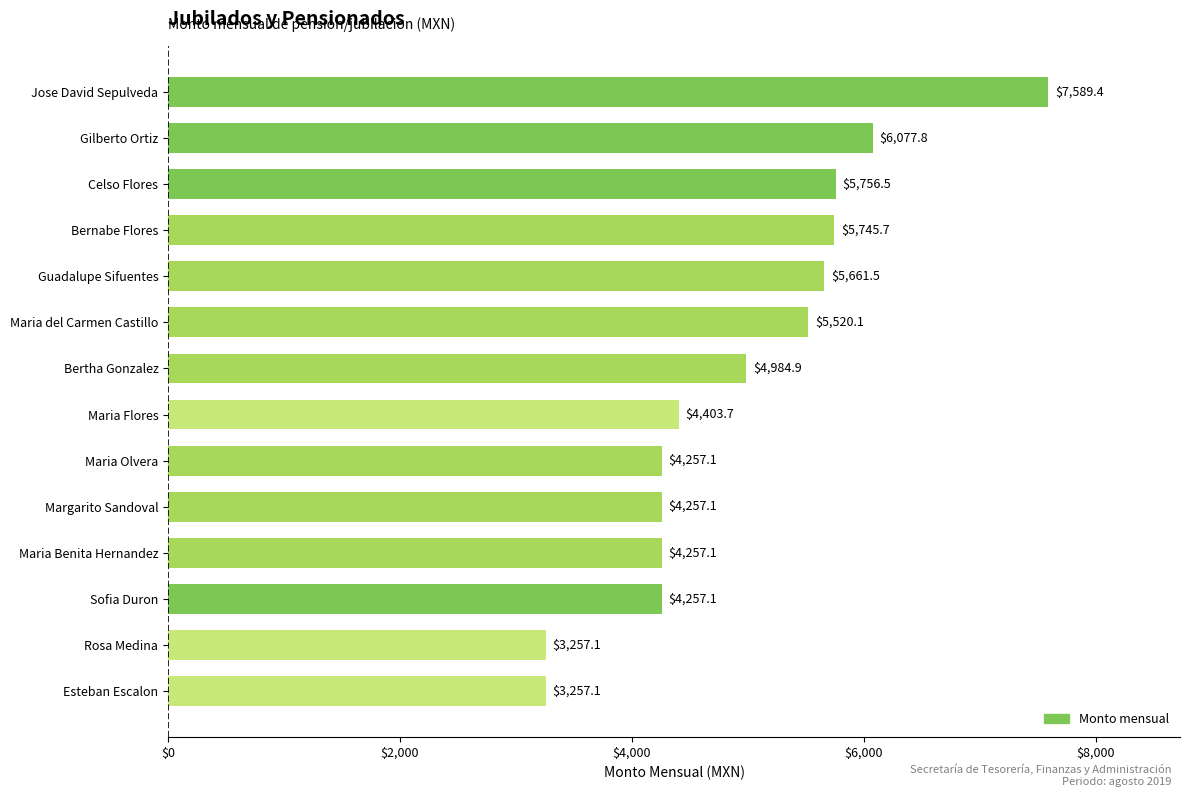

What is the maximum value shown in the chart?

7589.4